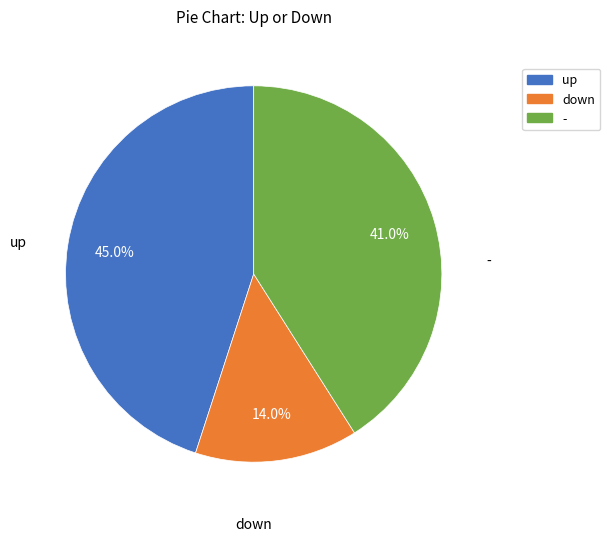

To the nearest percent, what is the average slice percentage?

33%